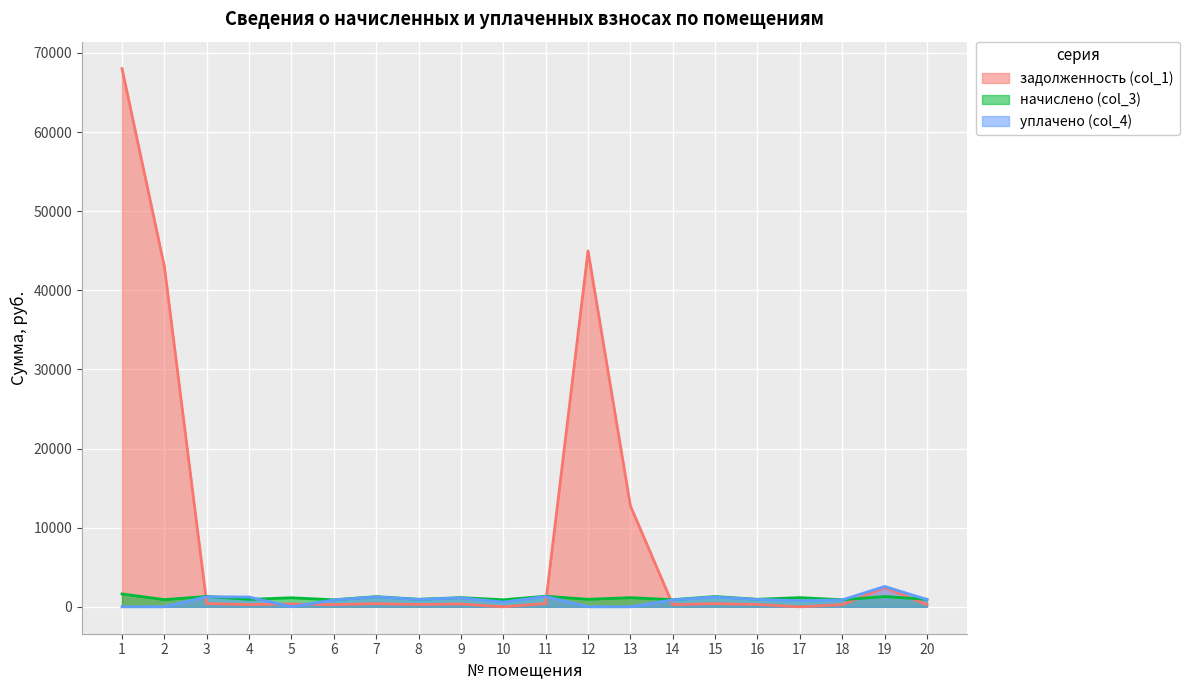

Is it true that уплачено (col_4) equals 1133.9 at 9?

True